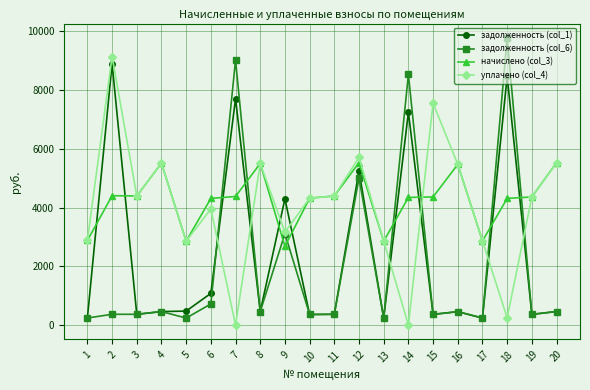

How many lines are shown in the chart?

4